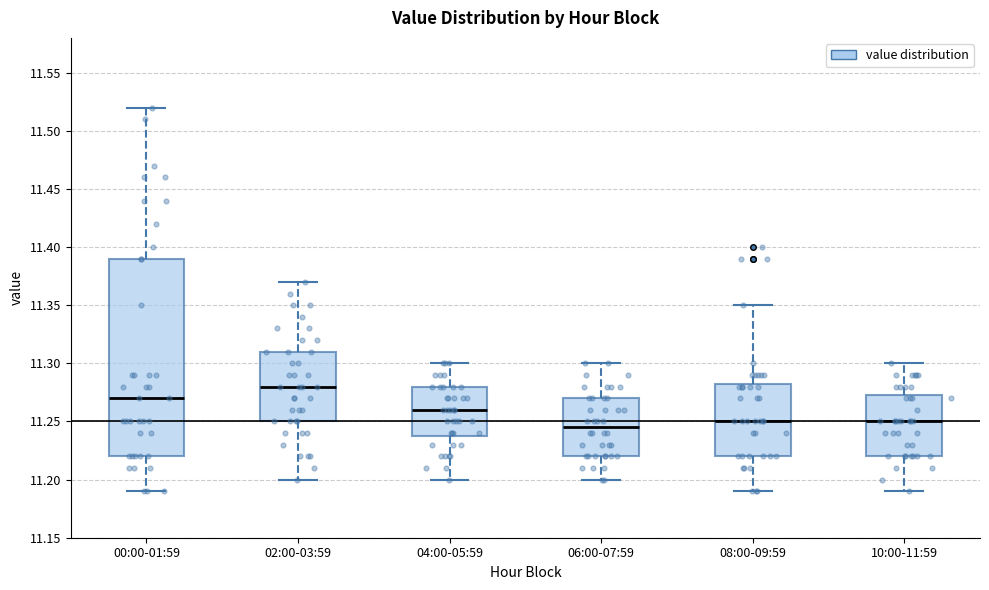

Which box's median line is the highest?

02:00-03:59